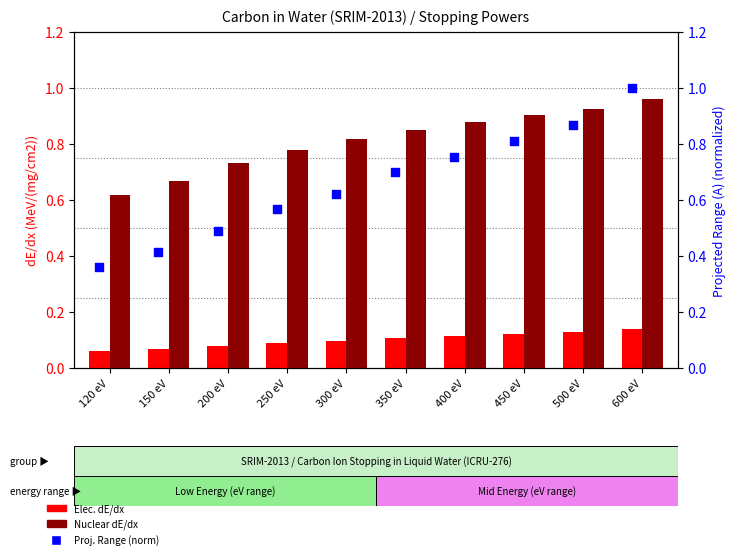

Which series contains the lowest Y value?

Elec. dE/dx